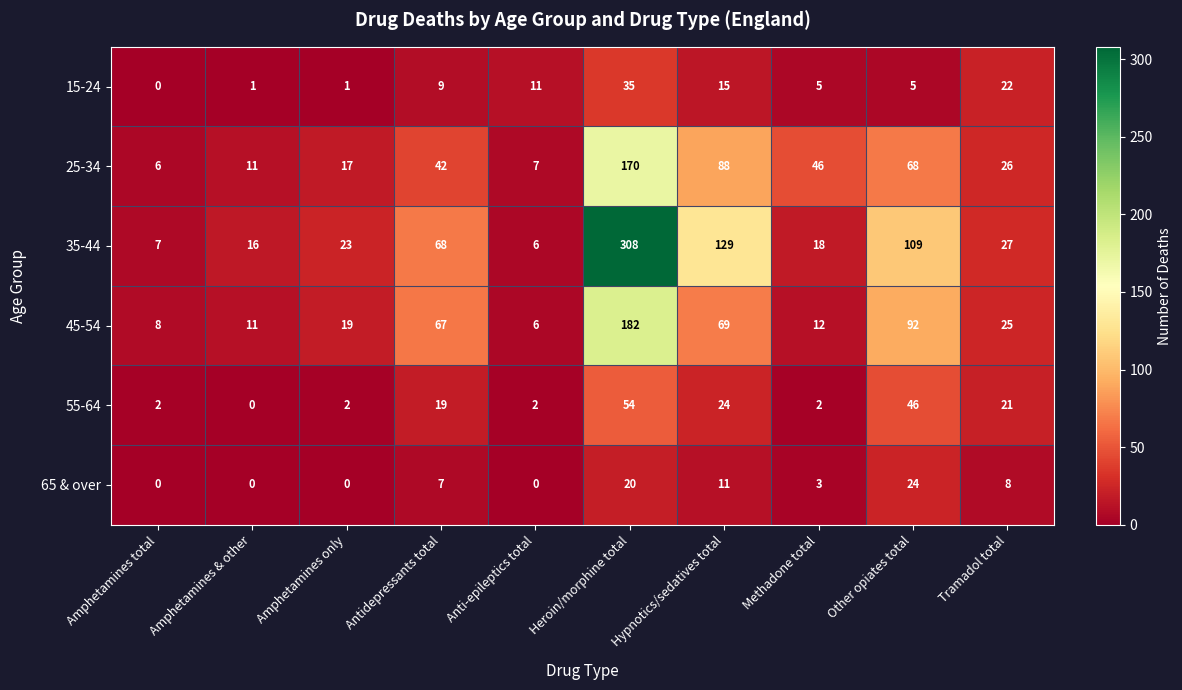

Where is 35-44 nearest to the value 157?

Hypnotics/sedatives total